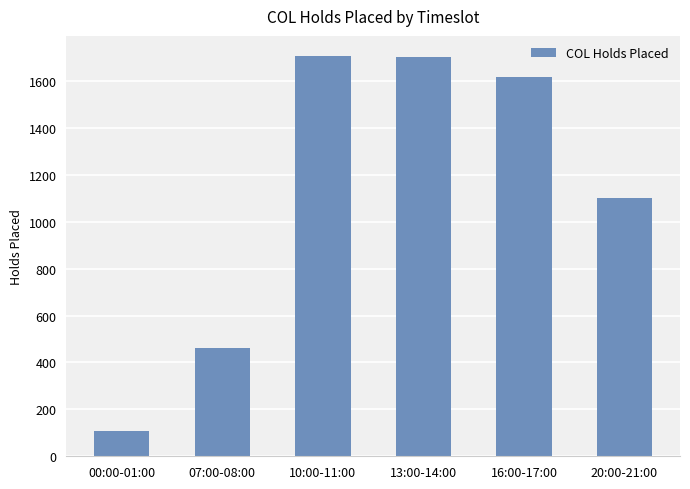

Does the chart contain any negative values?

No